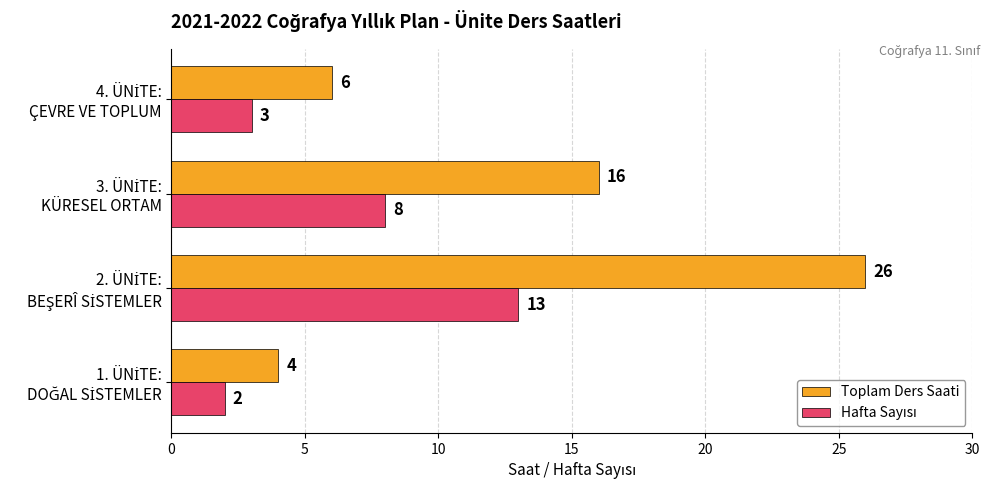

Which series has the widest spread of values?

Toplam Ders Saati